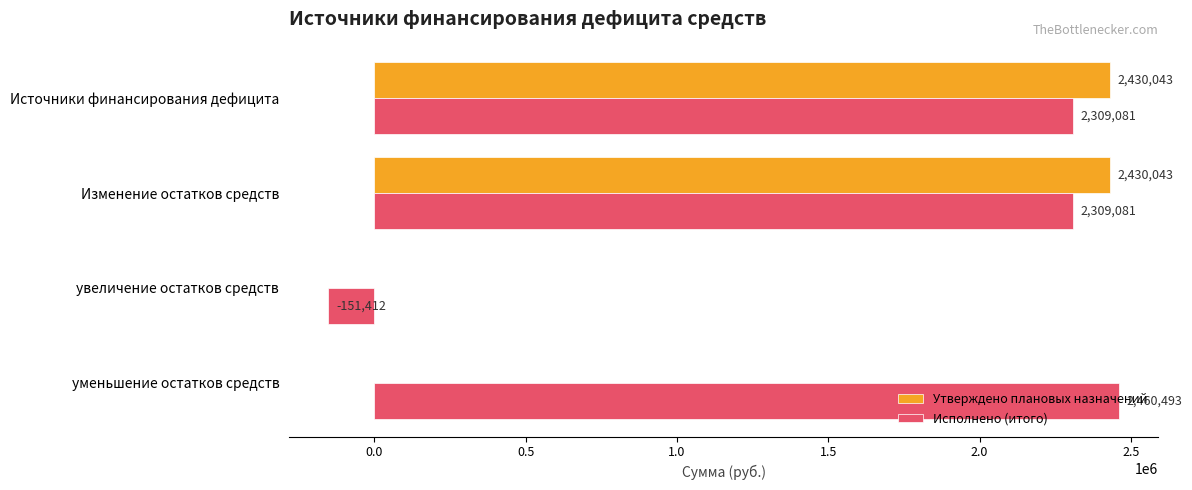

What is the greatest value displayed?

2460493.3